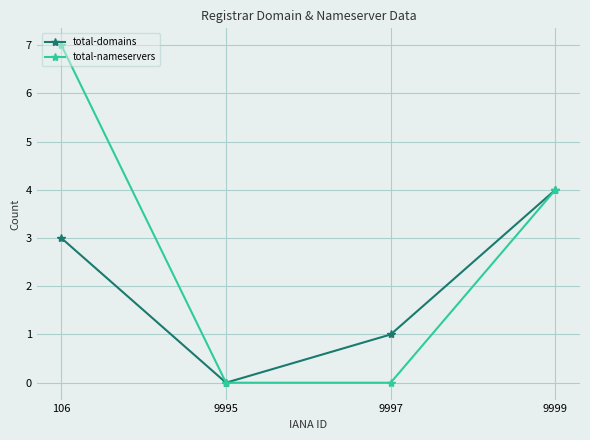

True or false: total-domains has more than 1 interior local peaks.

False